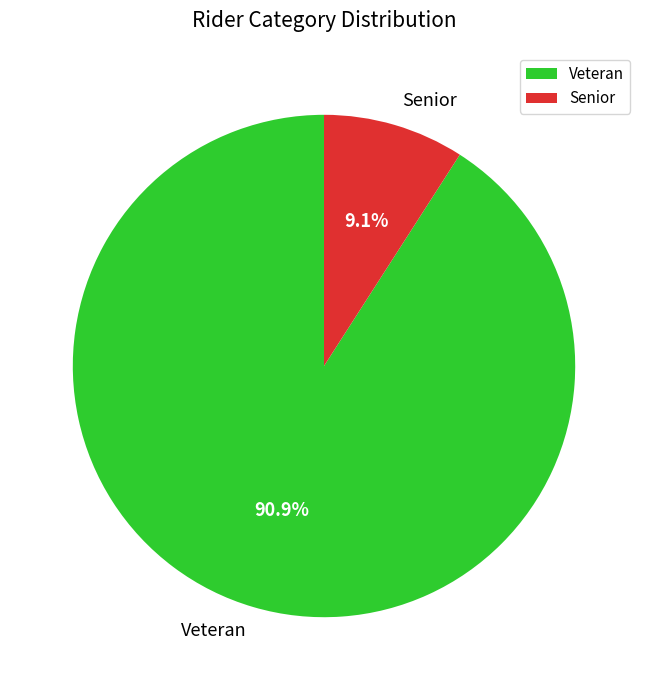

Which has a higher value, Veteran or Senior?

Veteran